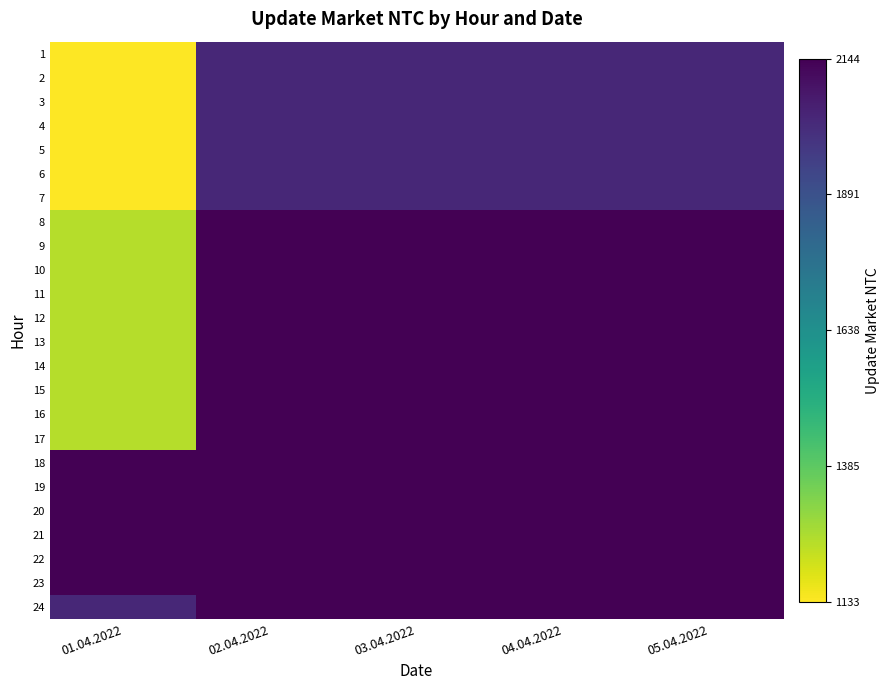

What is the total value across all series at 05.04.2022?

50679